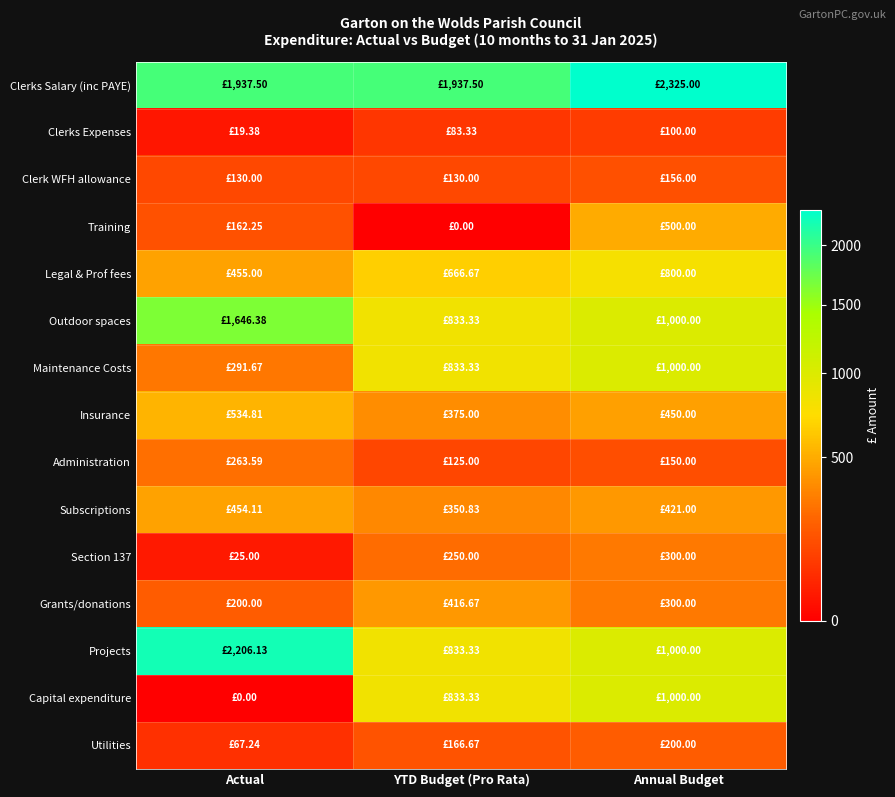

At which category is the sum across all series the highest?

Annual Budget